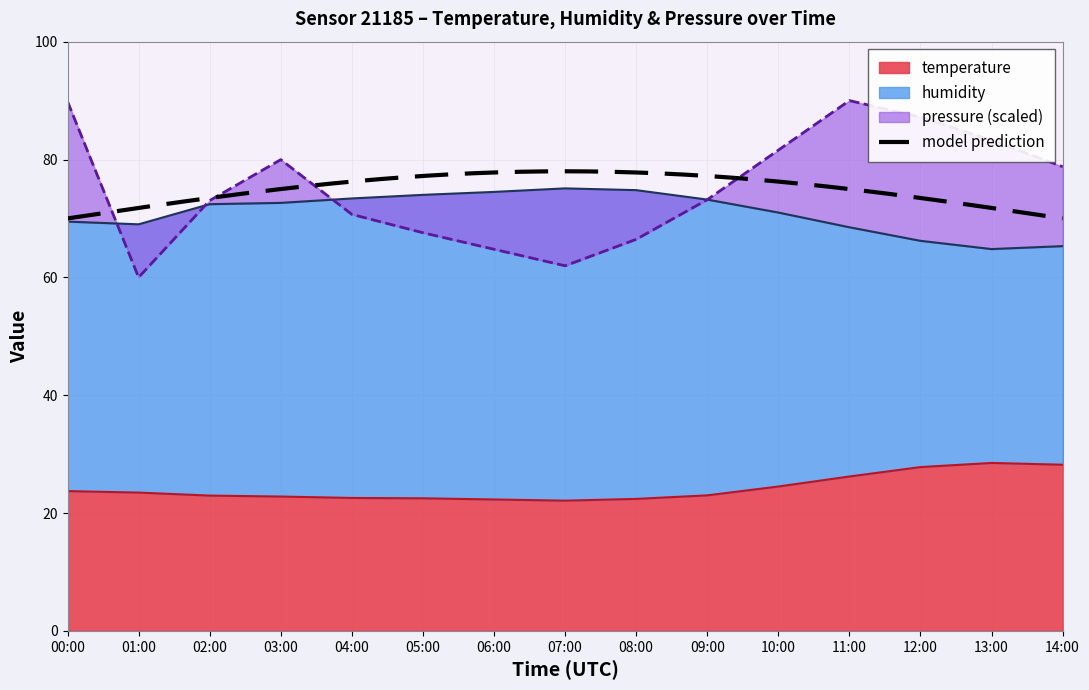

Which series has the widest spread of values?

pressure_norm